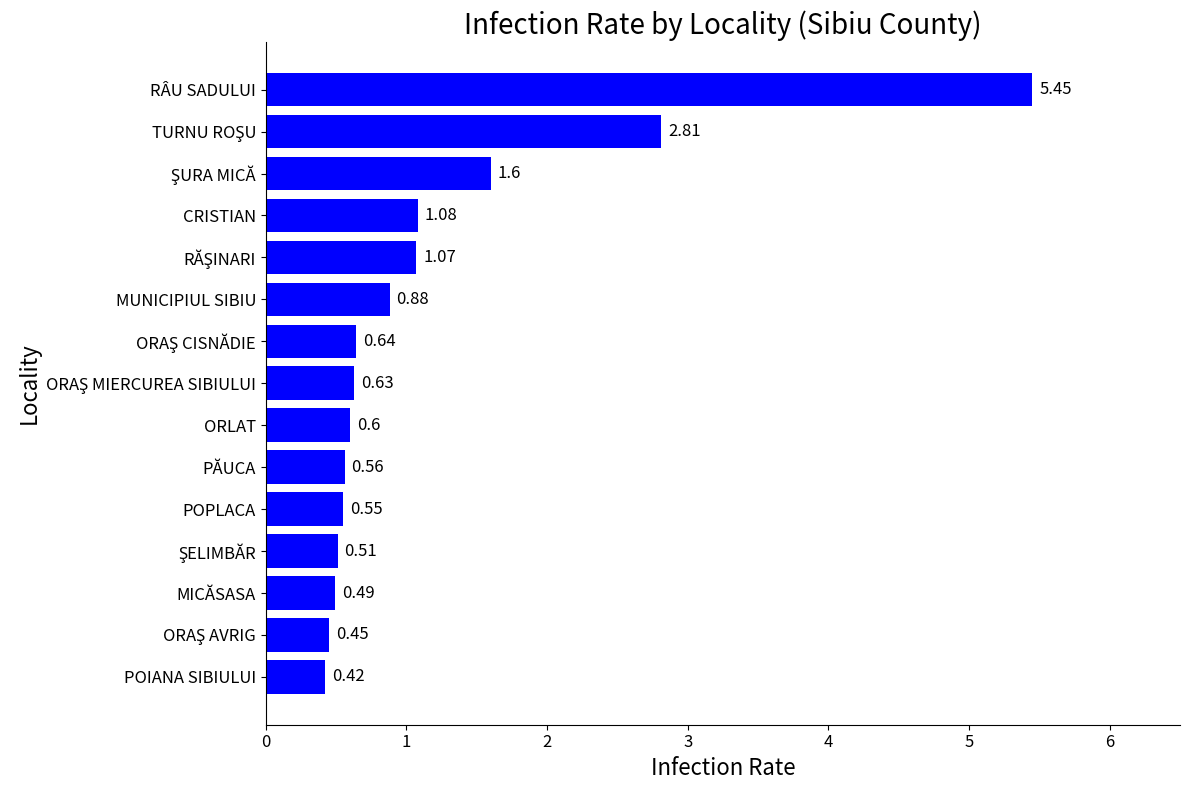

How many series are shown in this chart?

1